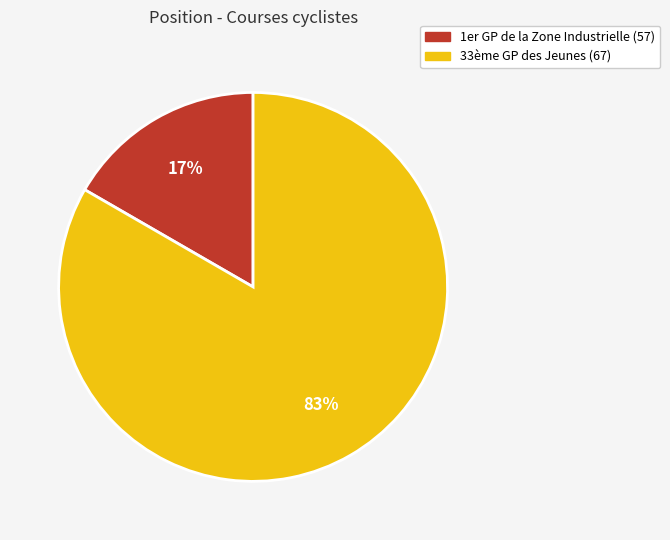

Rank the categories by value from highest to lowest.

33ème GP des Jeunes (67), 1er GP de la Zone Industrielle (57)